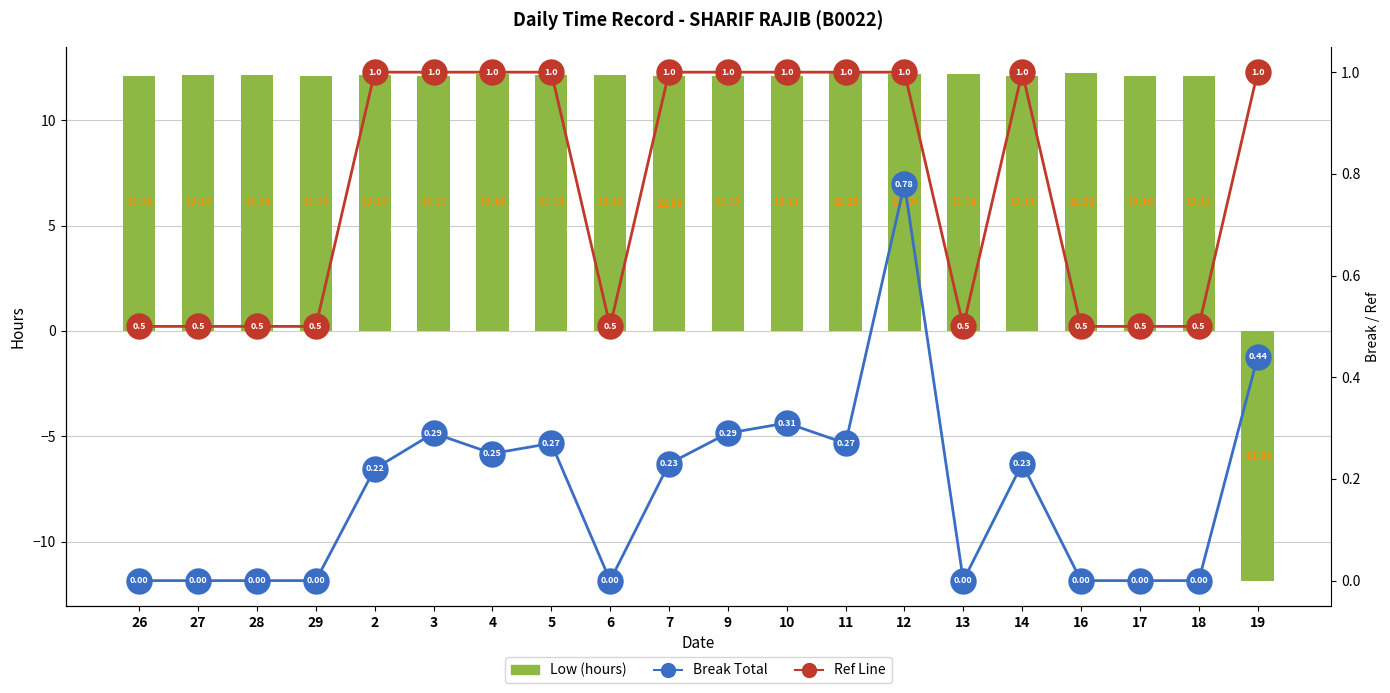

What is the value of the Ref Line bar at the 15th from the left?

0.5